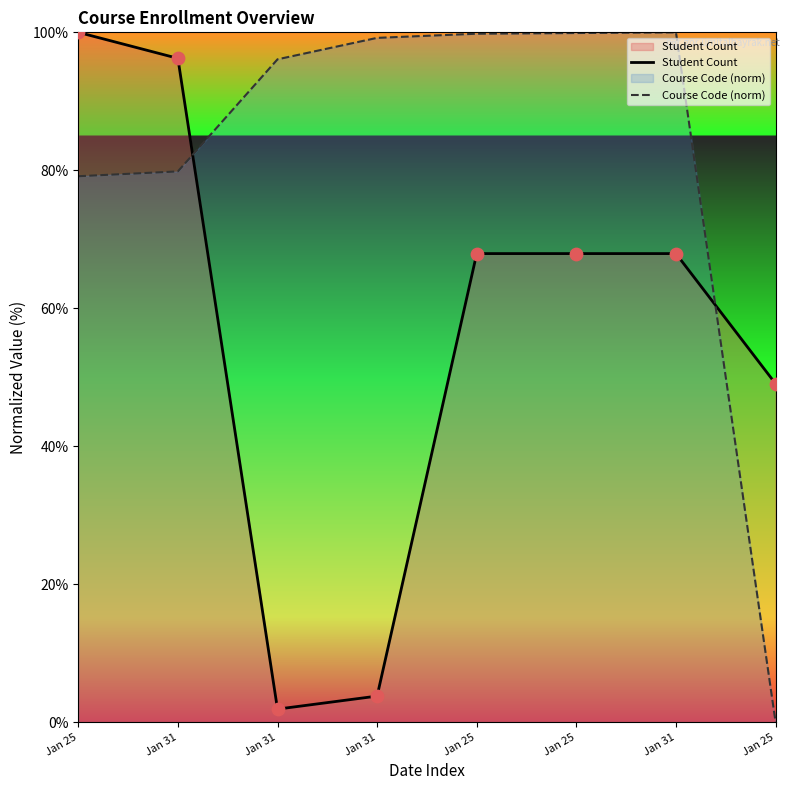

At how many categories does at least one series exceed 53?

7